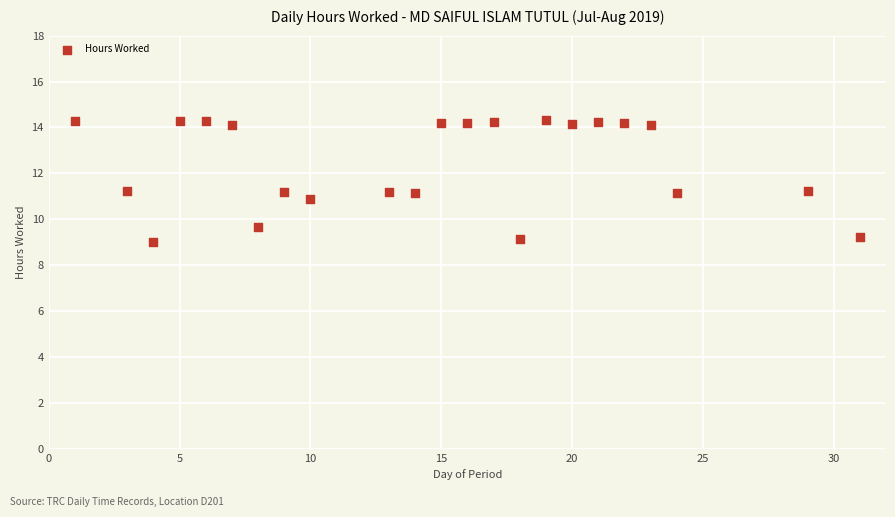

What is the range of Y values (max minus min)?

5.3